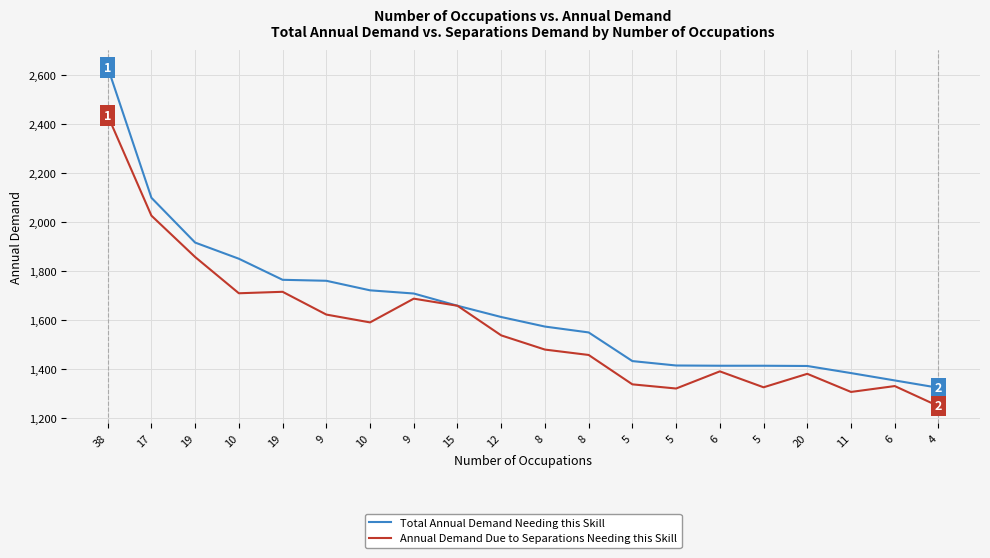

What are all the series names shown in the legend?

Total Annual Demand Needing this Skill, Annual Demand Due to Separations Needing this Skill